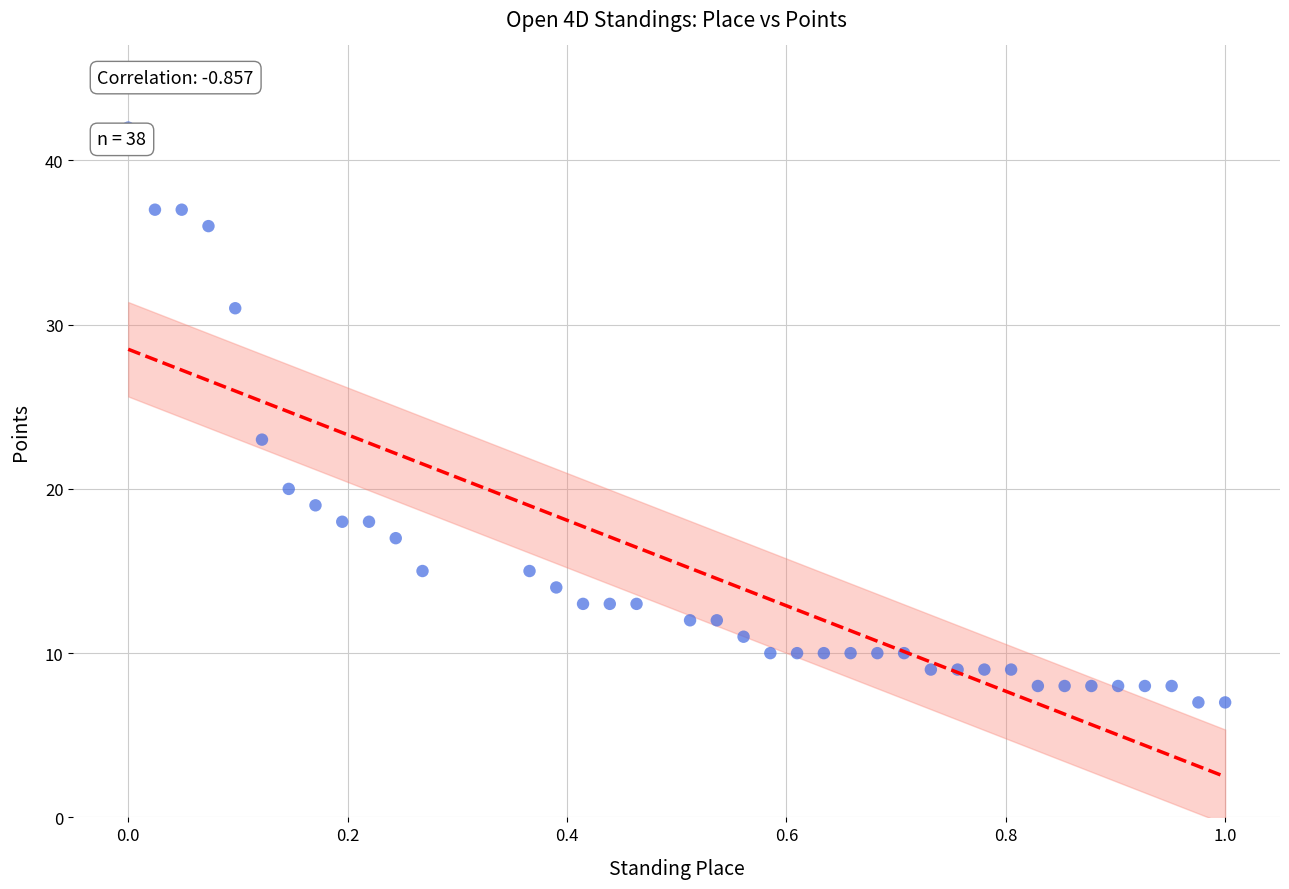

What is the range of Y values (max minus min)?

35